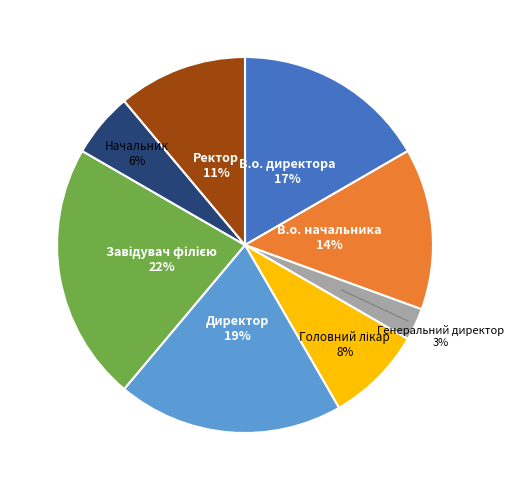

Is there any slice that represents more than half of the pie?

No